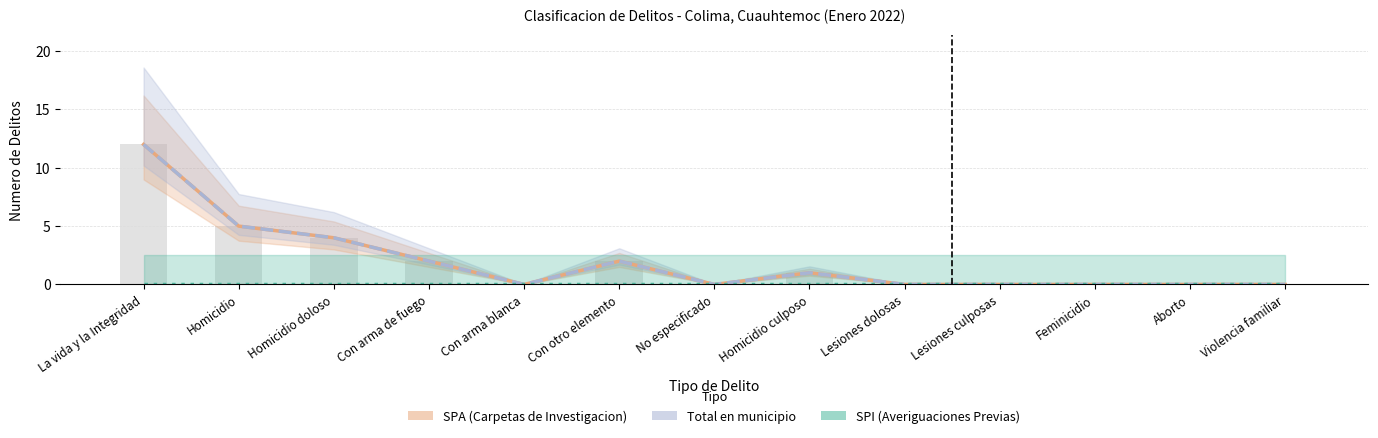

How many data points in Total en municipio are above 0?

6